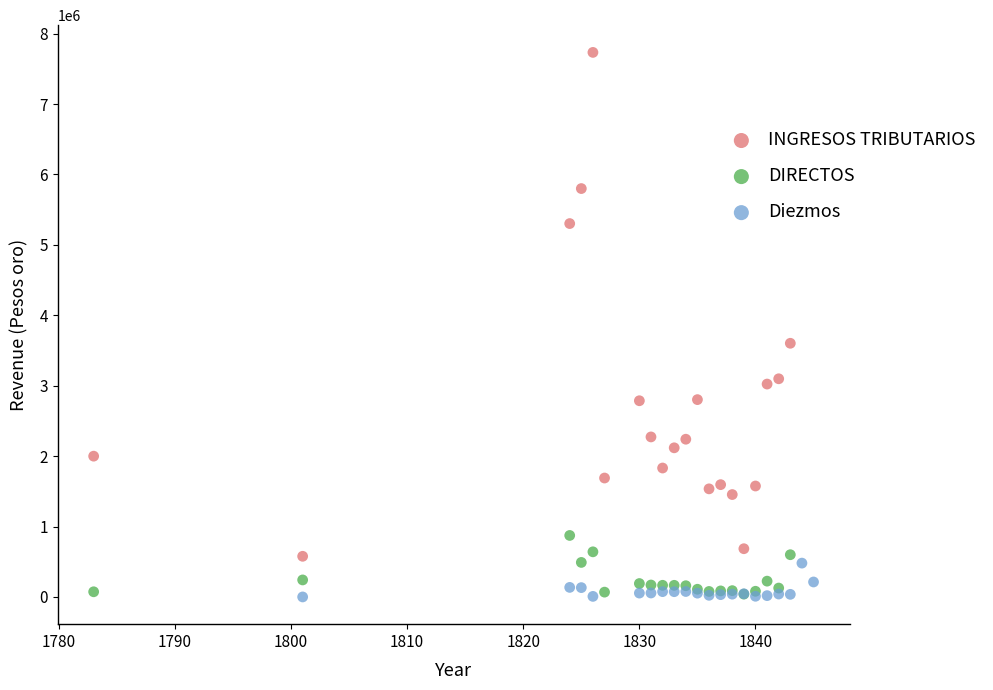

What are all the series names shown in the legend?

INGRESOS TRIBUTARIOS, DIRECTOS, Diezmos